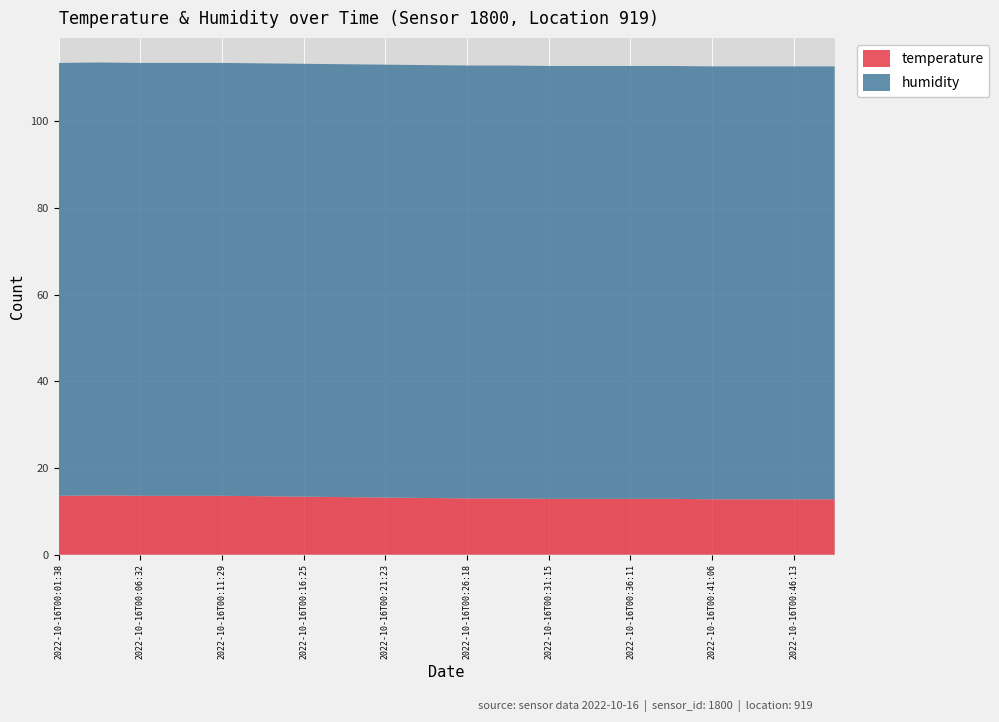

Reading left to right, list all the values displayed in this chart.

temperature: 13.6	13.7	13.6	13.6	13.6	13.5	13.4	13.3	13.2	13.1	13.0	13.0	12.9	12.9	12.9	12.9	12.8	12.8	12.8	12.8
humidity: 99.9	99.9	99.9	99.9	99.9	99.9	99.9	99.9	99.9	99.9	99.9	99.9	99.9	99.9	99.9	99.9	99.9	99.9	99.9	99.9